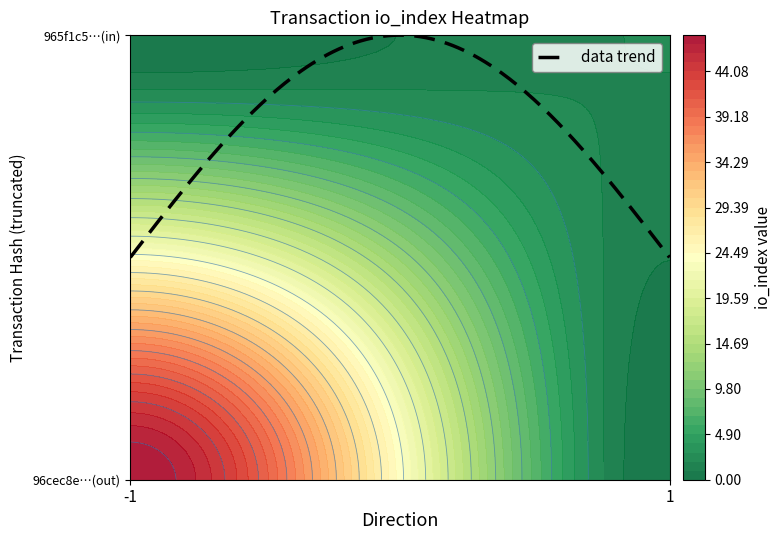

Rank the series by their average value, from highest to lowest.

96cec8e074d020fabc030edfa1df56bb50893cb, 965f1c53934b7cda01d3797be5502a077a00152